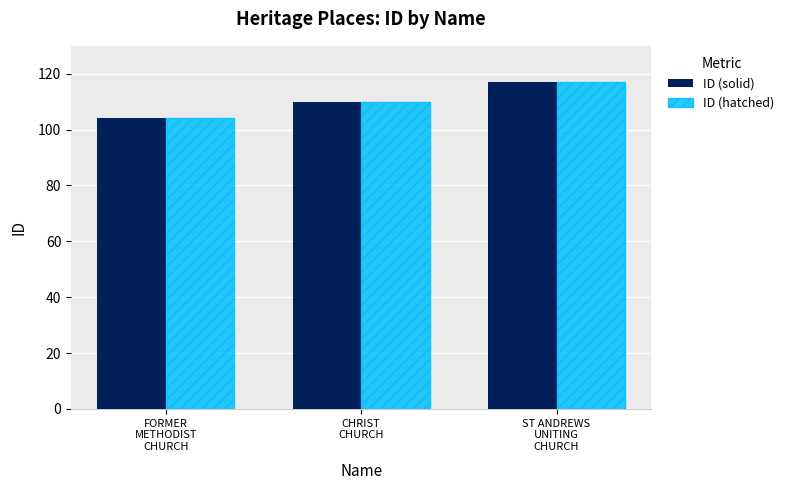

What is the sum of all ID (hatched) values?

331